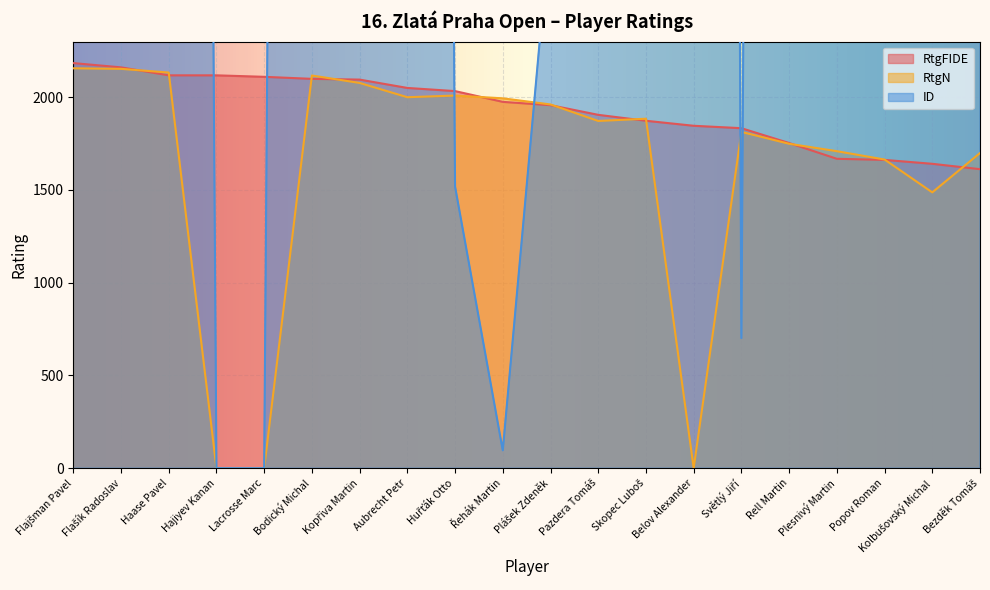

Where is ID nearest to the value 70455?

Belov Alexander